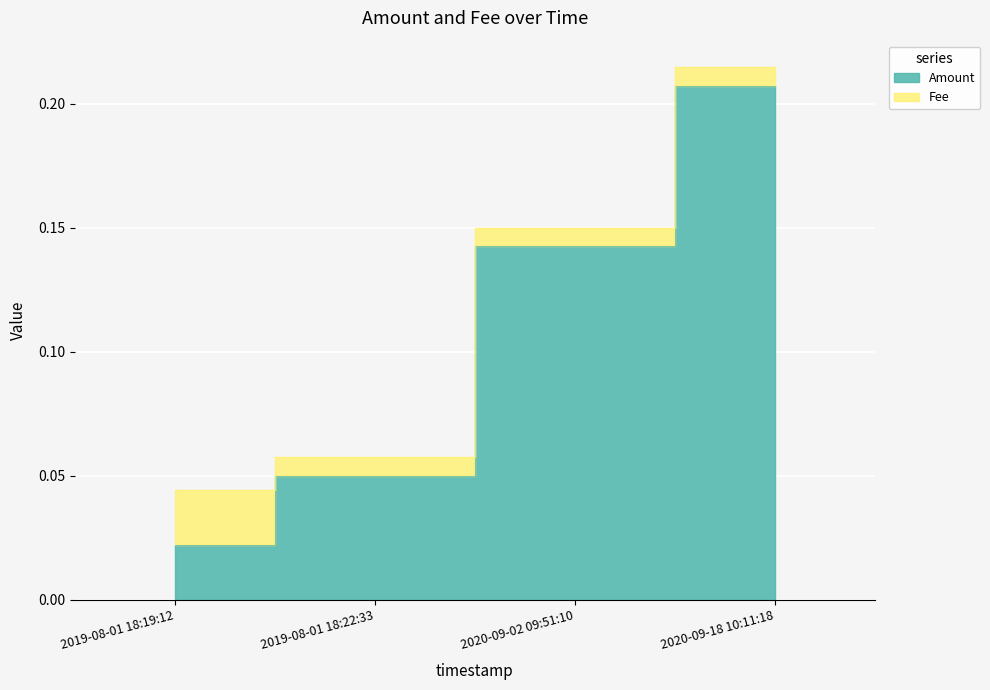

At which label is the value closest to 0?

2019-08-01 18:19:12